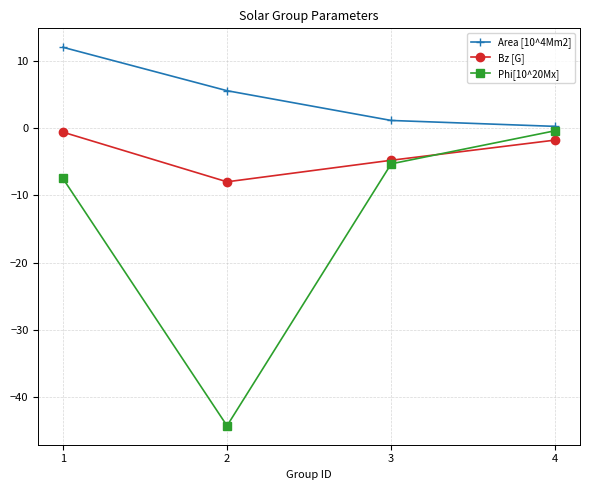

Does the chart display data point markers on the line(s)?

Yes